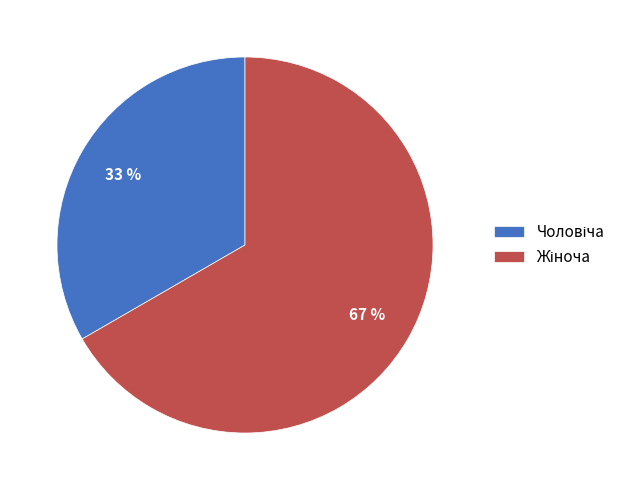

Count the number of slices in the pie.

2